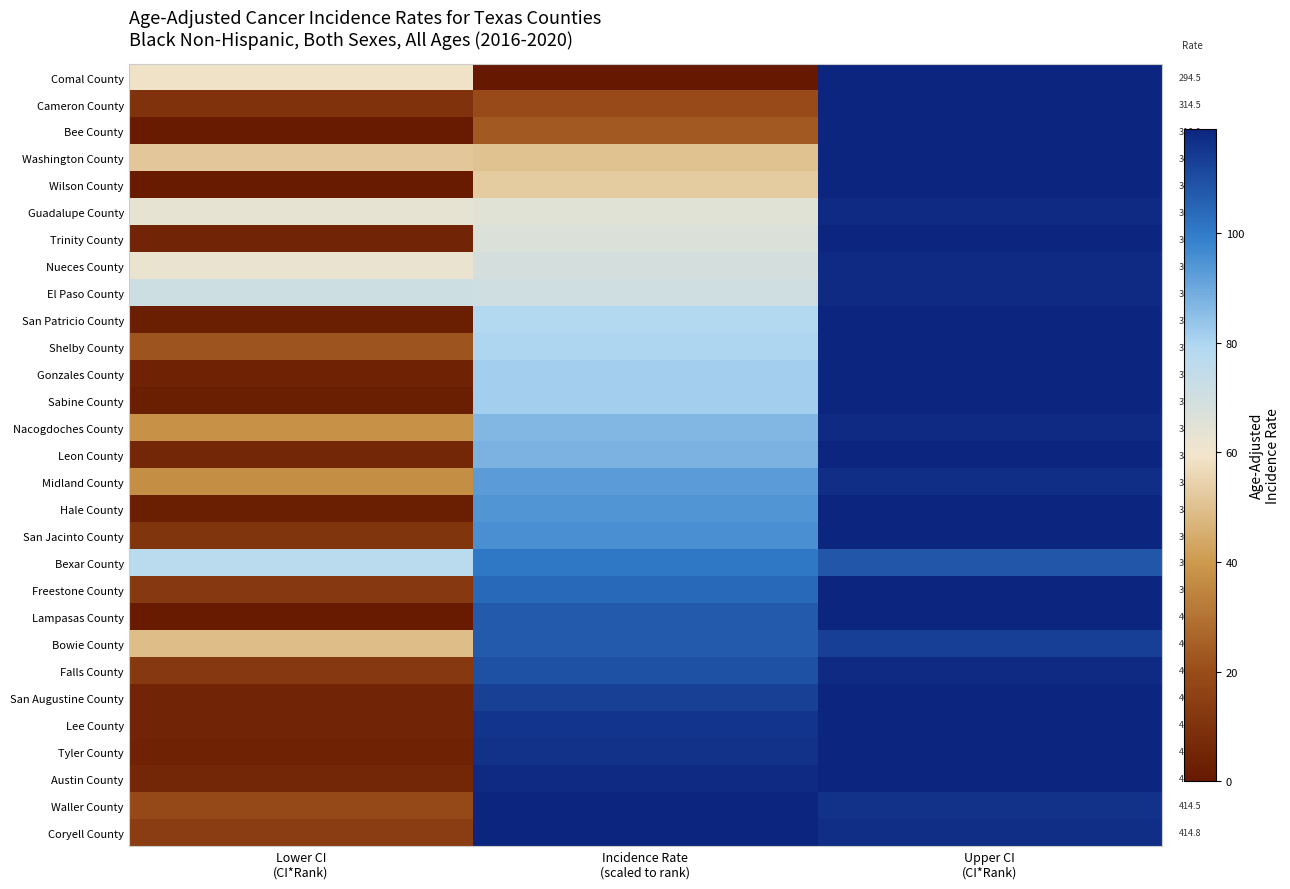

How many Midland County values are between 37 and 117?

3